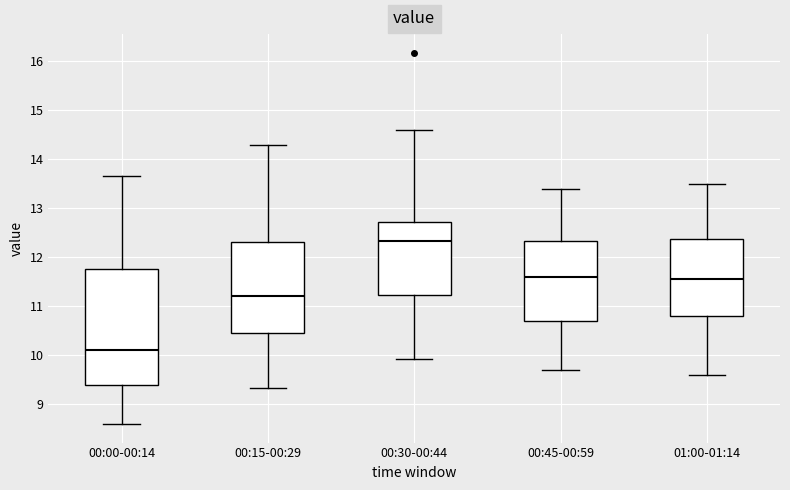

Where does the upper whisker of the box for 00:30-00:44 end on the y-axis? The values are not printed on the chart, so give them approximately, as read against the axis.

14.6